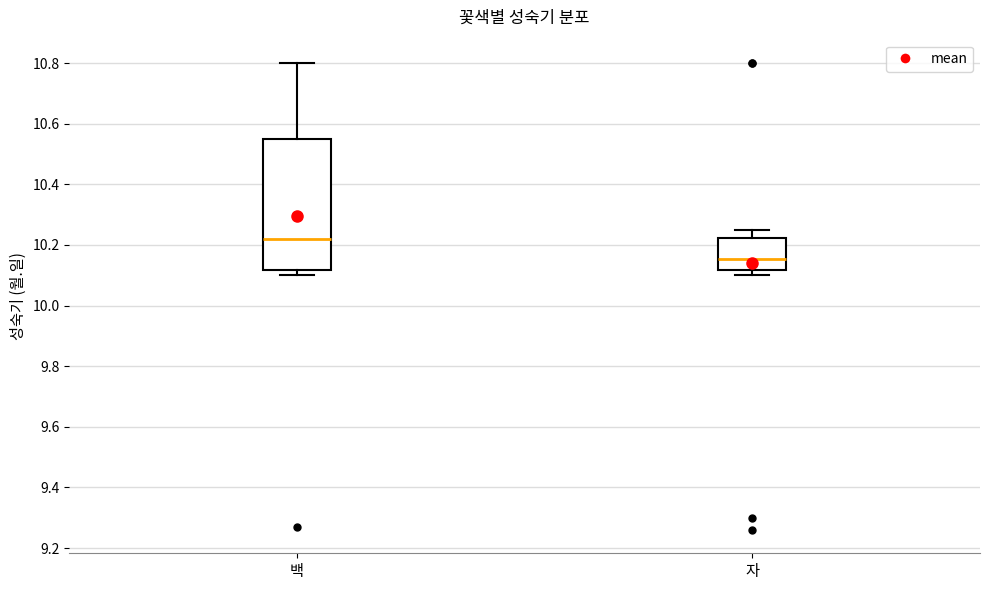

Where is the lower edge of the box for 자 on the y-axis? The values are not printed on the chart, so give them approximately, as read against the axis.

10.12